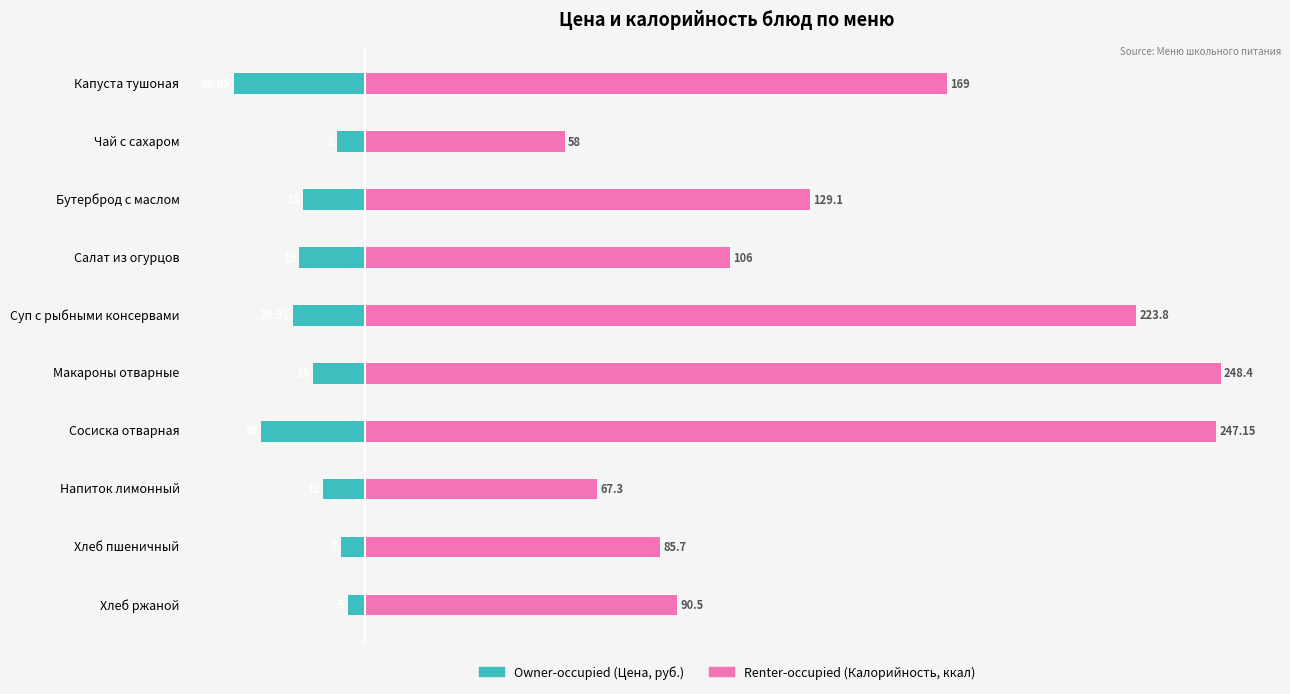

What are all the series names shown in the legend?

Owner-occupied, Renter-occupied